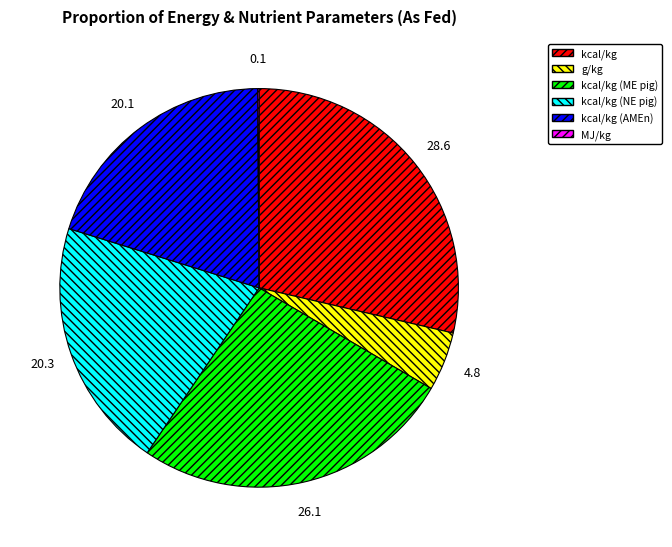

Is there any slice that represents more than half of the pie?

No